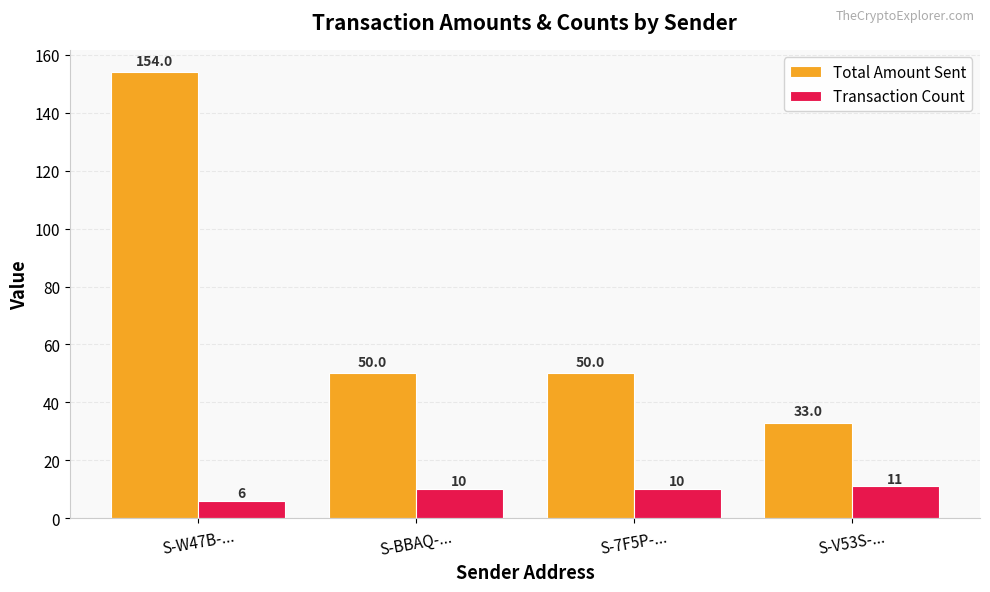

True or false: Transaction Count has a value of 11 at S-V53S-....

True